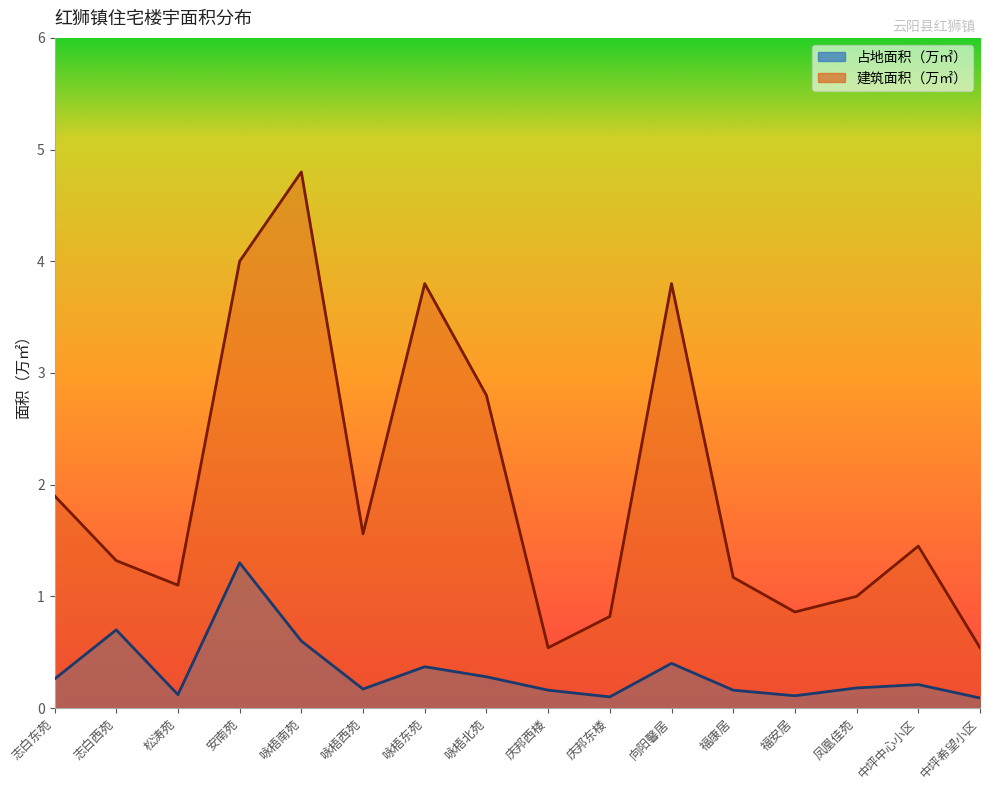

True or false: 建筑面积（万㎡） and 占地面积（万㎡） cross at least once.

False